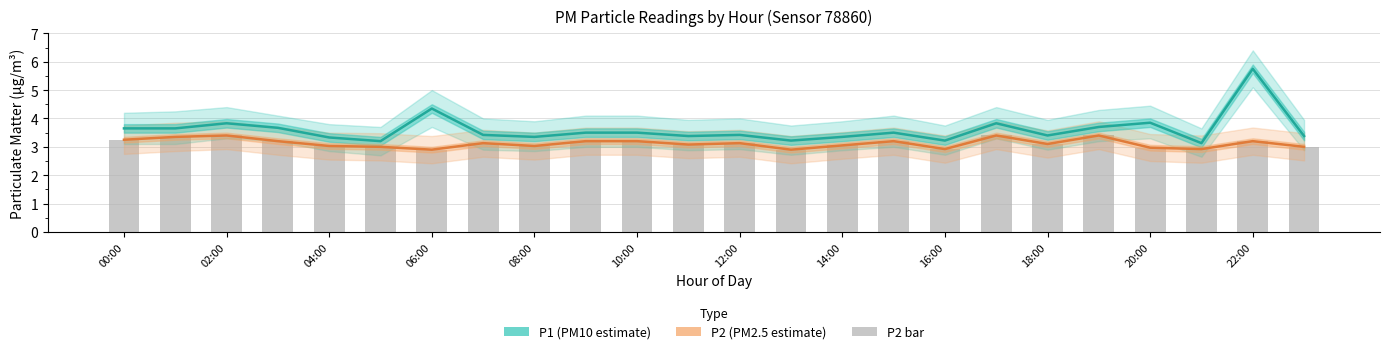

Between 17 and 21, which is larger?

17